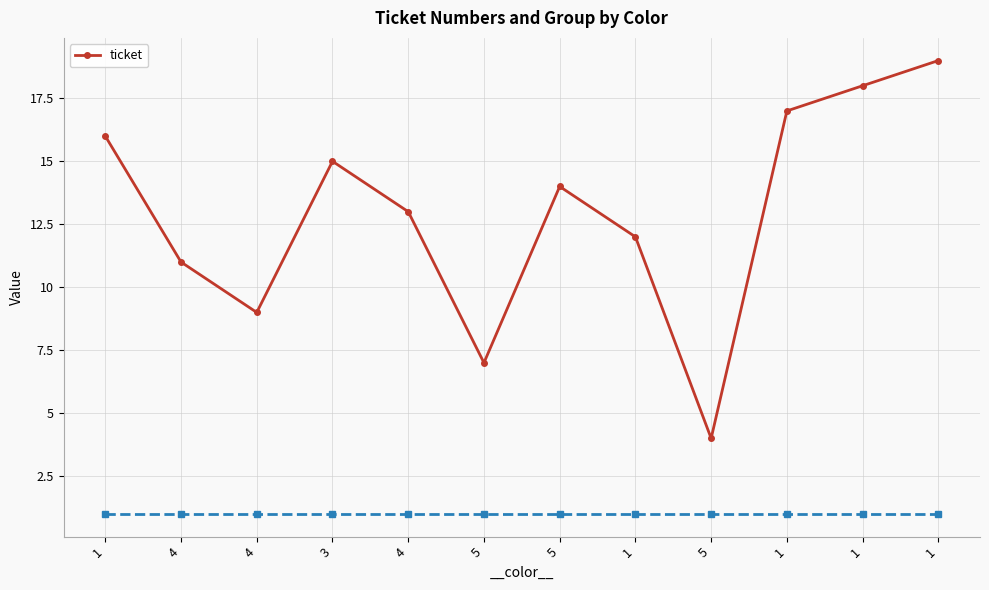

What is the value of the 5th point from the left?

11